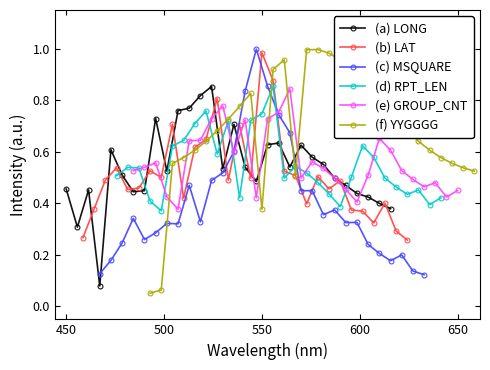

What are all the series names shown in the legend?

(a) LONG, (b) LAT, (c) MSQUARE, (d) RPT_LEN, (e) GROUP_CNT, (f) YYGGGG